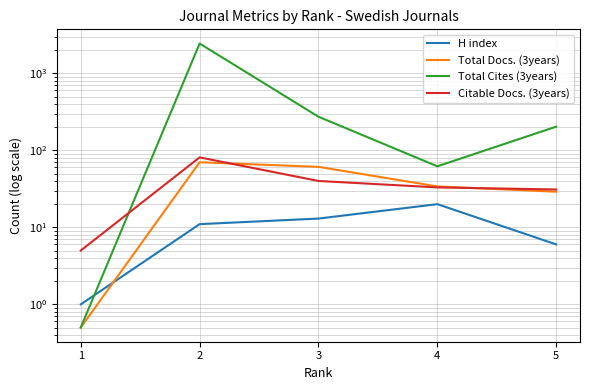

How many lines are shown in the chart?

4